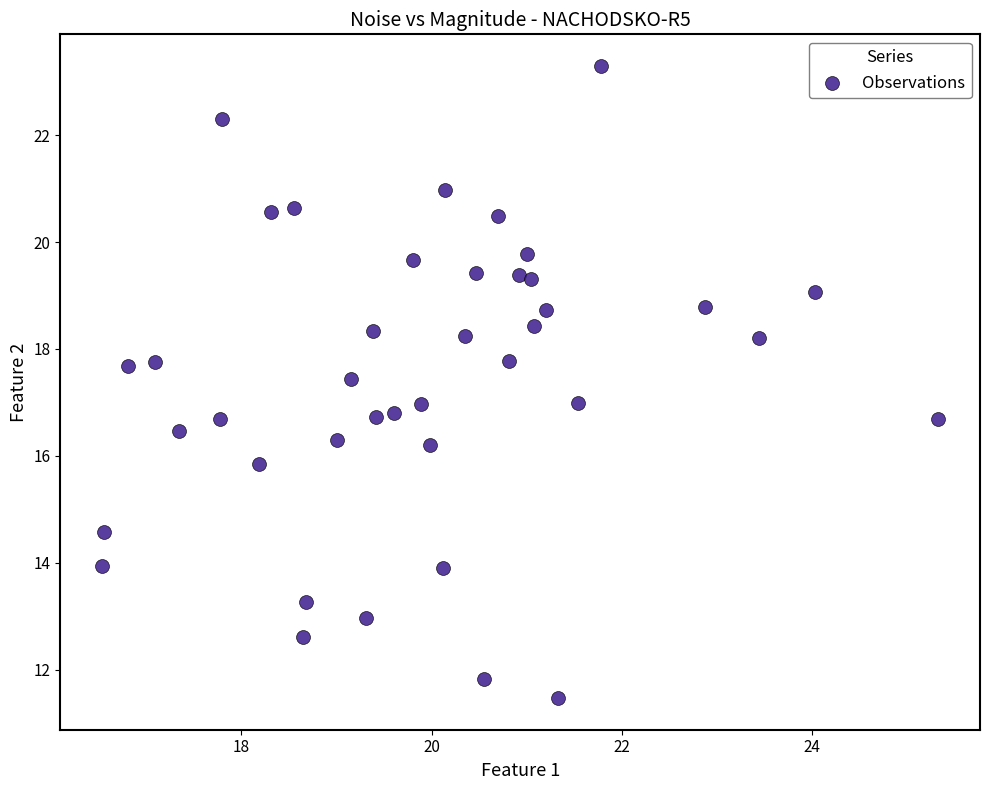

What is the range of X values (max minus min)?

8.8